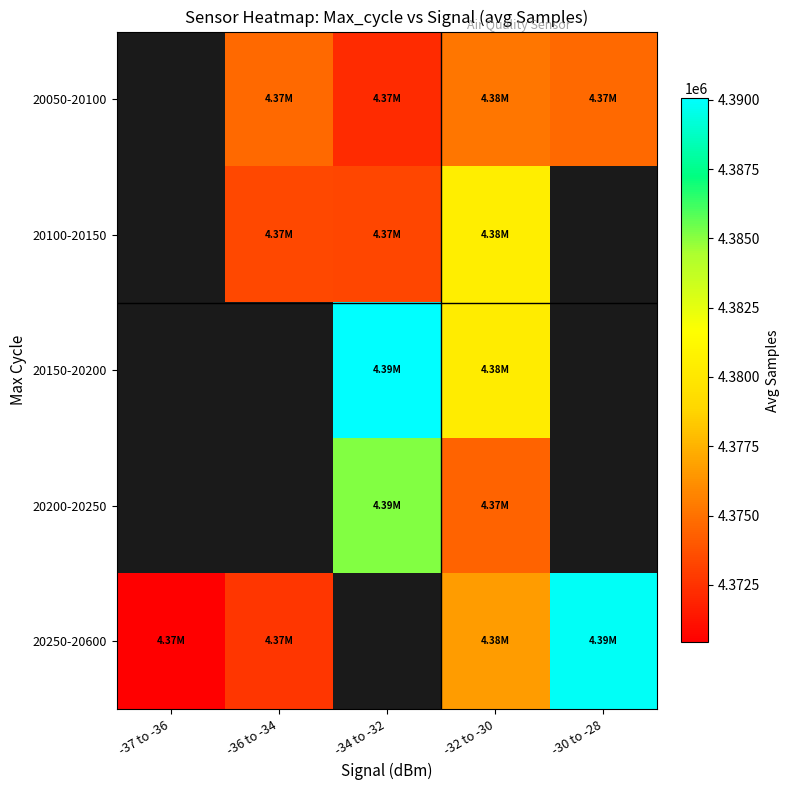

How many values in the 20050-20100 series exceed 4374663?

3